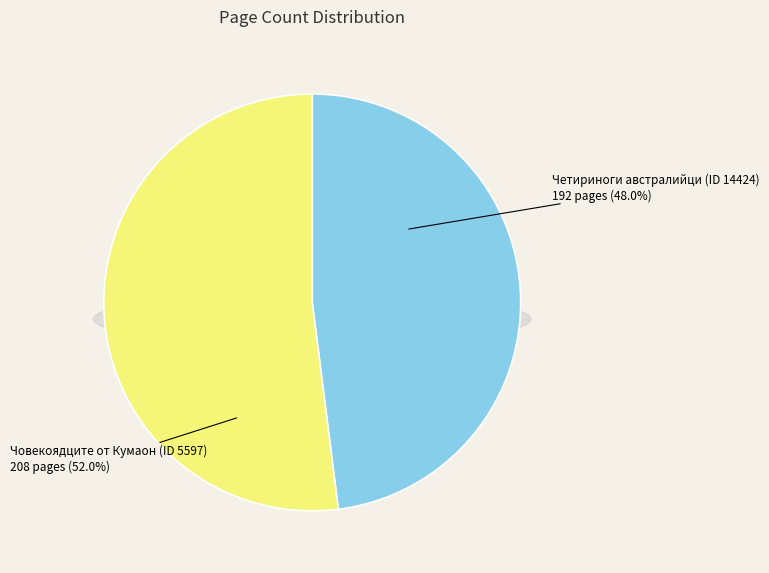

How many segments does this pie chart have?

2